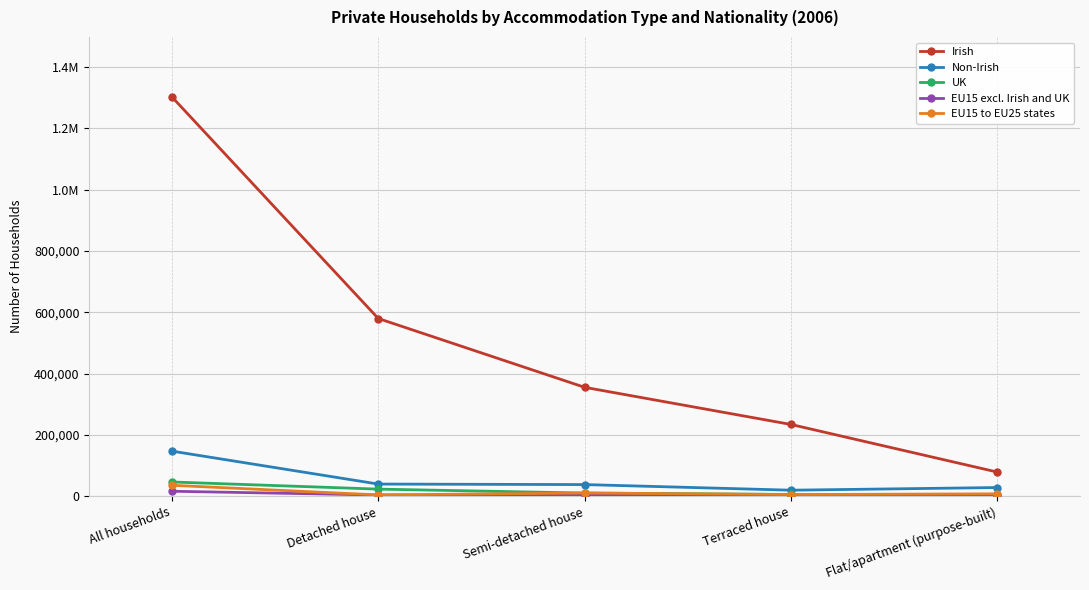

What value does the UK series have at Semi-detached house?

10680